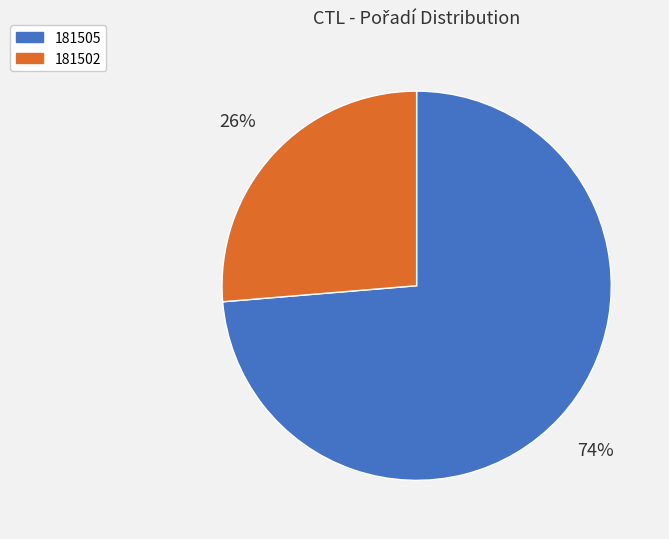

True or false: 181502 accounts for 20% of the total.

False